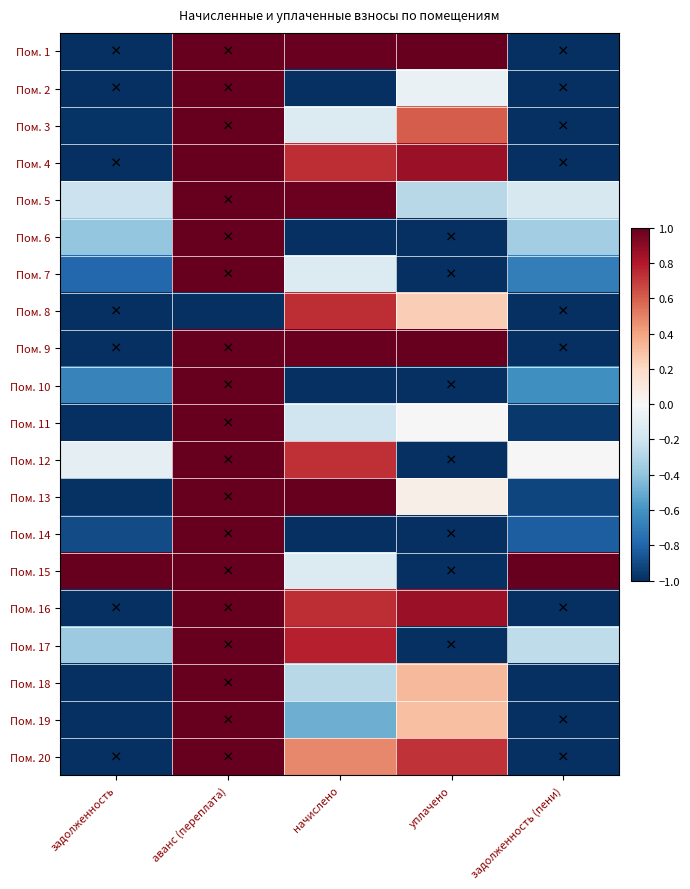

Reading left to right, what are all the values shown in this chart?

Пом. 1: задолженность=-1.0	аванс (переплата)=1.0	начислено=1.0	уплачено=1.0	задолженность (пени)=-1.0
Пом. 2: задолженность=-1.0	аванс (переплата)=1.0	начислено=-1.0	уплачено=-0.1	задолженность (пени)=-1.0
Пом. 3: задолженность=-1.0	аванс (переплата)=1.0	начислено=-0.1	уплачено=0.6	задолженность (пени)=-1.0
Пом. 4: задолженность=-1.0	аванс (переплата)=1.0	начислено=0.7	уплачено=0.9	задолженность (пени)=-1.0
Пом. 5: задолженность=-0.2	аванс (переплата)=1.0	начислено=1.0	уплачено=-0.3	задолженность (пени)=-0.2
Пом. 6: задолженность=-0.4	аванс (переплата)=1.0	начислено=-1.0	уплачено=-1.0	задолженность (пени)=-0.3
Пом. 7: задолженность=-0.8	аванс (переплата)=1.0	начислено=-0.1	уплачено=-1.0	задолженность (пени)=-0.7
Пом. 8: задолженность=-1.0	аванс (переплата)=-1.0	начислено=0.7	уплачено=0.2	задолженность (пени)=-1.0
Пом. 9: задолженность=-1.0	аванс (переплата)=1.0	начислено=1.0	уплачено=1.0	задолженность (пени)=-1.0
Пом. 10: задолженность=-0.7	аванс (переплата)=1.0	начислено=-1.0	уплачено=-1.0	задолженность (пени)=-0.6
Пом. 11: задолженность=-1.0	аванс (переплата)=1.0	начислено=-0.2	уплачено=0.0	задолженность (пени)=-1.0
Пом. 12: задолженность=-0.1	аванс (переплата)=1.0	начислено=0.7	уплачено=-1.0	задолженность (пени)=-0.0
Пом. 13: задолженность=-1.0	аванс (переплата)=1.0	начислено=1.0	уплачено=0.1	задолженность (пени)=-0.9
Пом. 14: задолженность=-0.9	аванс (переплата)=1.0	начислено=-1.0	уплачено=-1.0	задолженность (пени)=-0.8
Пом. 15: задолженность=1.0	аванс (переплата)=1.0	начислено=-0.1	уплачено=-1.0	задолженность (пени)=1.0
Пом. 16: задолженность=-1.0	аванс (переплата)=1.0	начислено=0.7	уплачено=0.9	задолженность (пени)=-1.0
Пом. 17: задолженность=-0.4	аванс (переплата)=1.0	начислено=0.8	уплачено=-1.0	задолженность (пени)=-0.3
Пом. 18: задолженность=-1.0	аванс (переплата)=1.0	начислено=-0.3	уплачено=0.3	задолженность (пени)=-1.0
Пом. 19: задолженность=-1.0	аванс (переплата)=1.0	начислено=-0.5	уплачено=0.3	задолженность (пени)=-1.0
Пом. 20: задолженность=-1.0	аванс (переплата)=1.0	начислено=0.5	уплачено=0.7	задолженность (пени)=-1.0